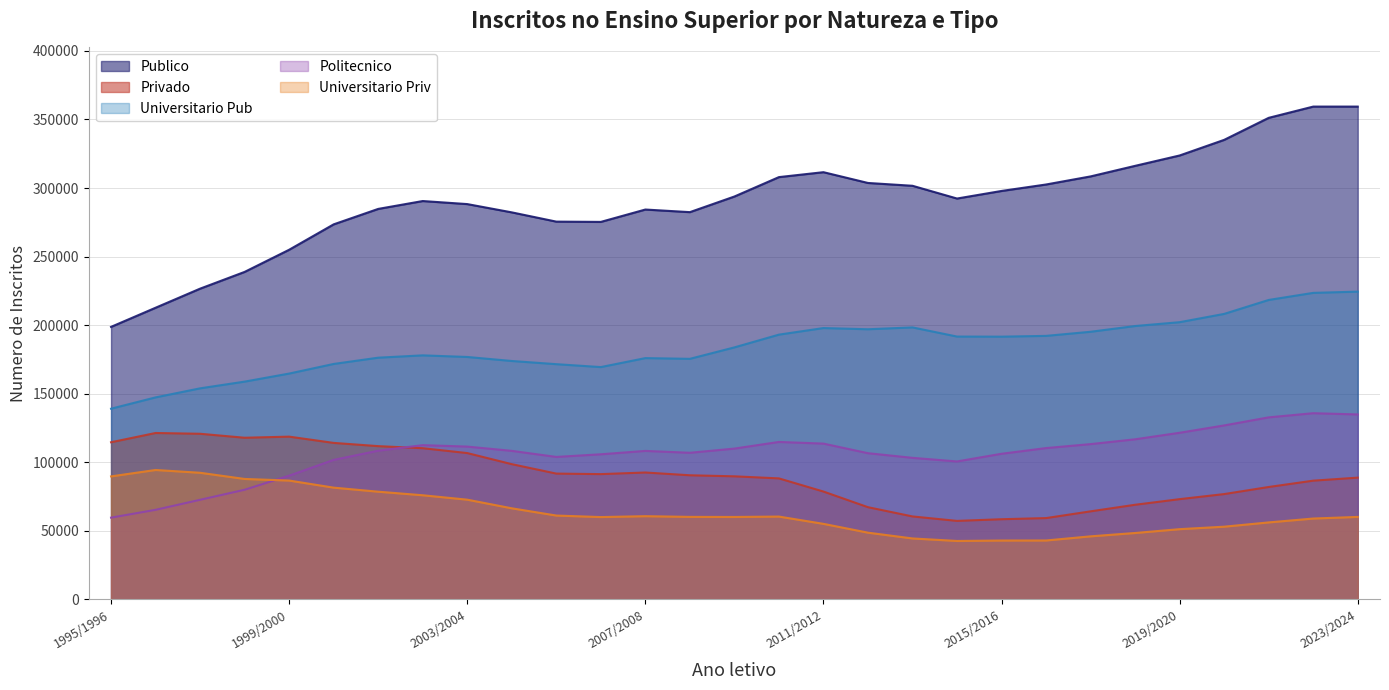

In Universitario Priv, how many points are higher than both neighbors (excluding endpoints)?

3